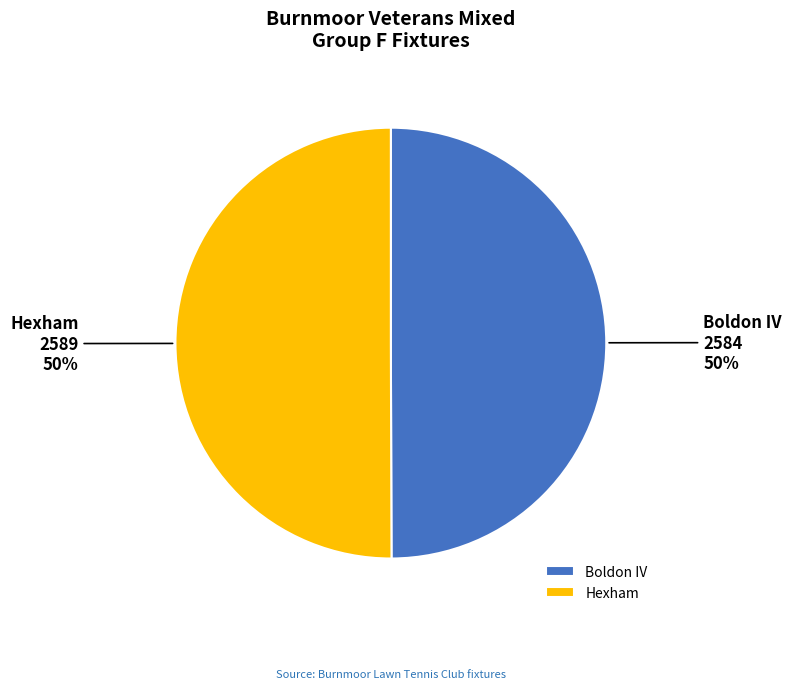

To the nearest percent, what is the combined percentage of Hexham and Boldon IV?

100%